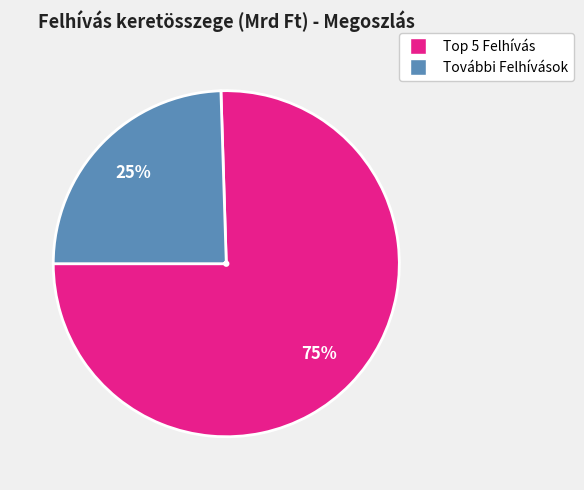

How many slices are in this pie chart?

2